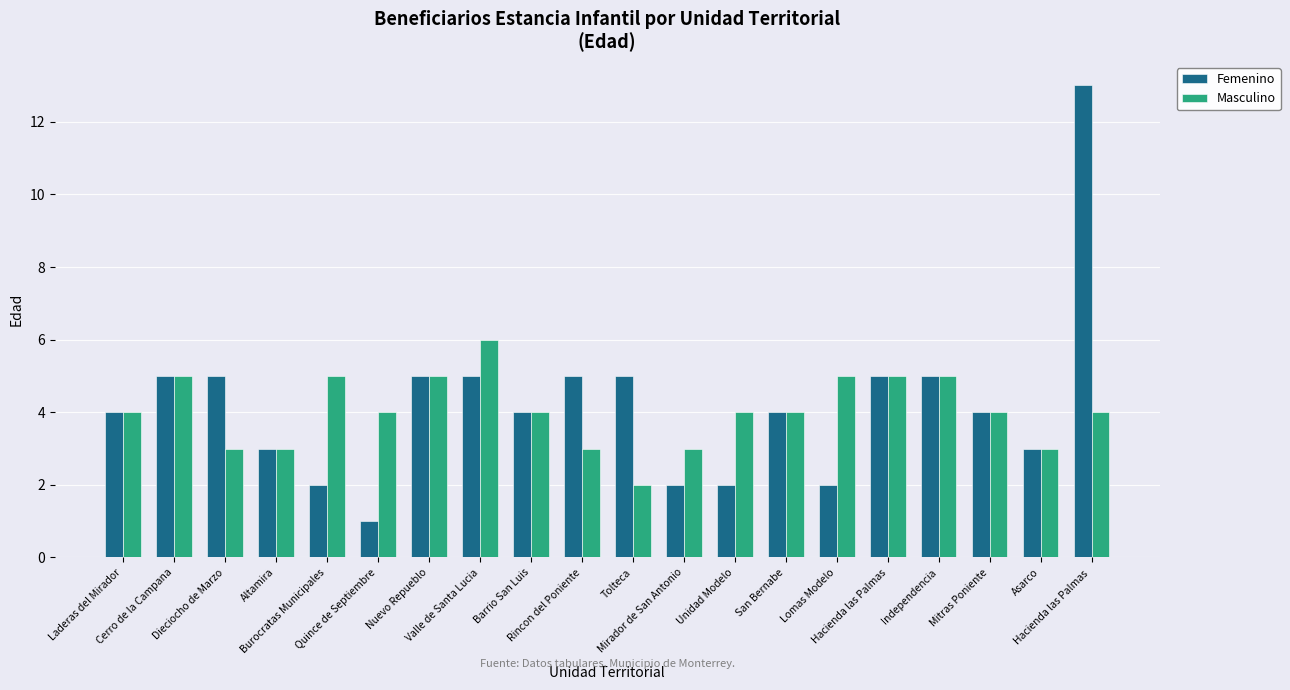

What position from the left is Rincon del Poniente?

10